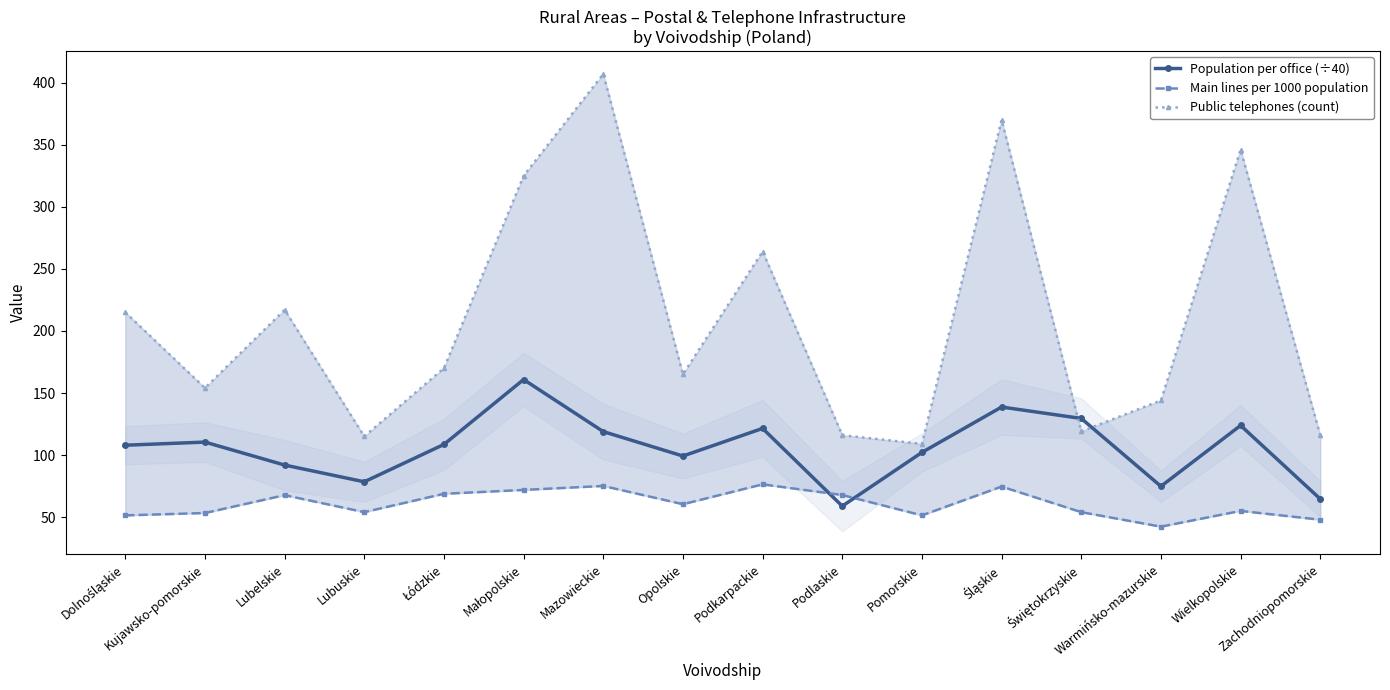

True or false: Main lines per 1000 population has more than 0 interior local peaks.

True